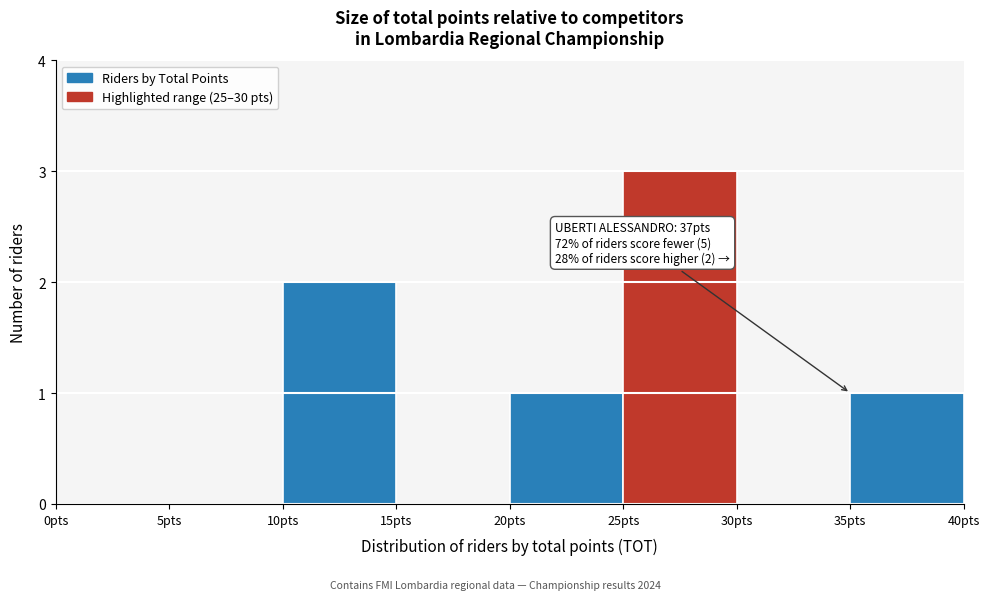

Which range on the x-axis has the tallest bar?

25 to 30